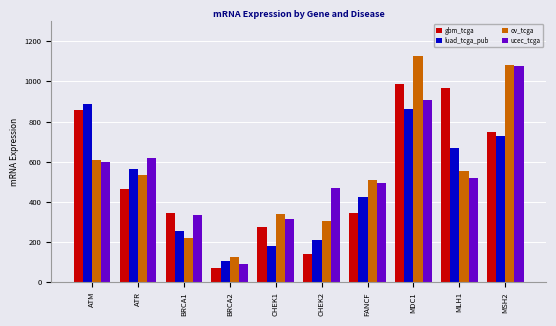

How many groups of bars are there?

10